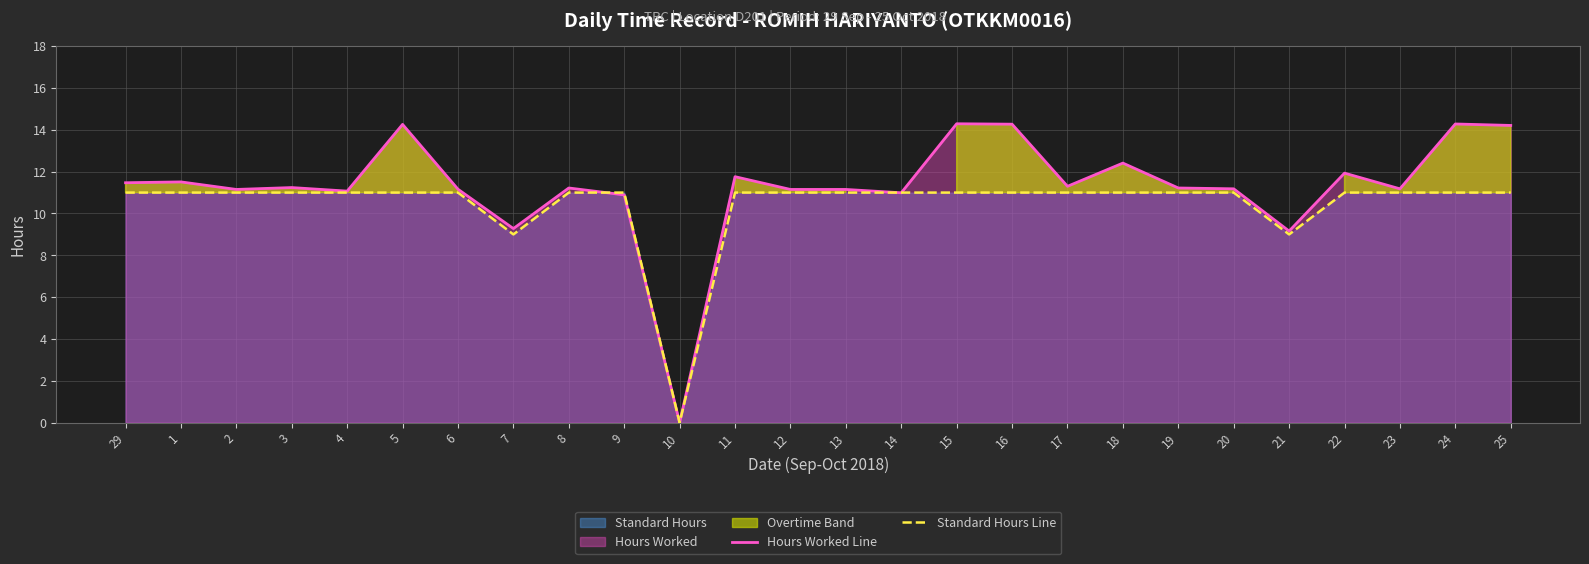

At which category is the sum across all series the highest?

15